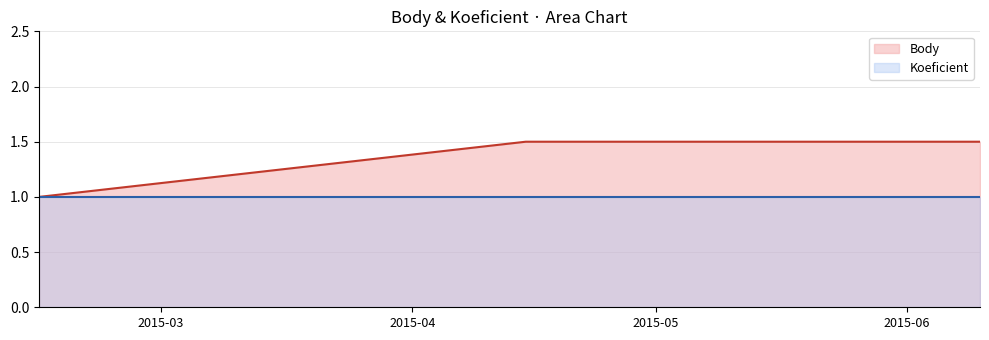

List the labels in order of value, smallest first.

2015-02-14, 2015-04-15, 2015-05-06, 2015-05-13, 2015-06-10